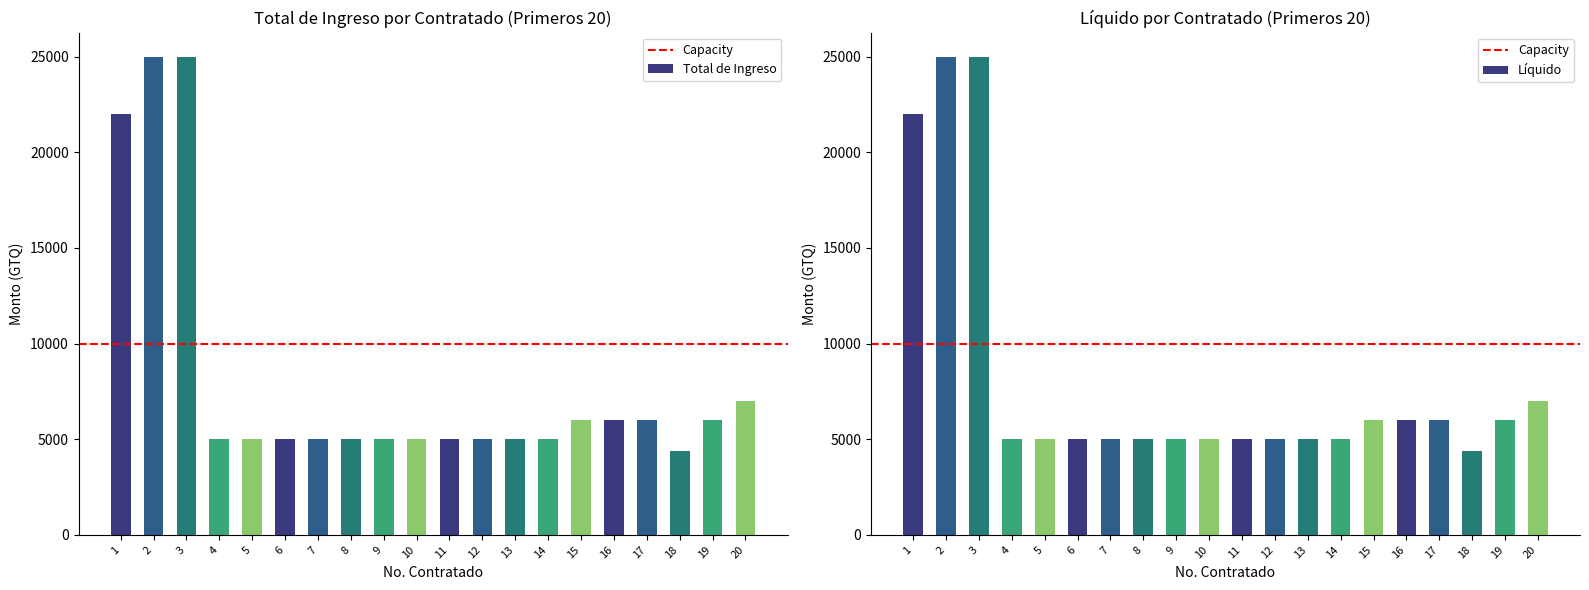

What is the approximate value of Total de Ingreso at 20?

7000